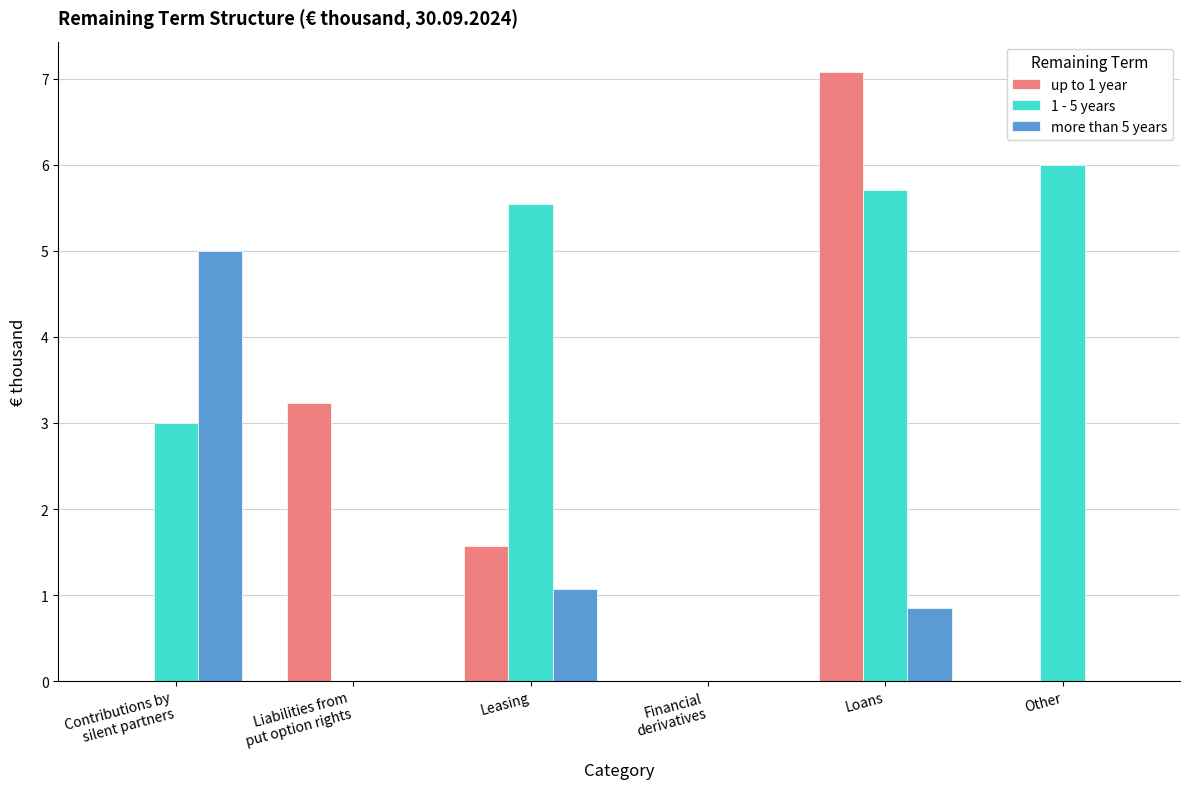

Reading left to right, transcribe all the data shown in this chart.

up to 1 year: Contributions by
silent partners=0.0	Liabilities from
put option rights=3.2	Leasing=1.6	Financial
derivatives=0.0	Loans=7.1	Other=0.0
1 - 5 years: Contributions by
silent partners=3.0	Liabilities from
put option rights=0.0	Leasing=5.5	Financial
derivatives=0.0	Loans=5.7	Other=6.0
more than 5 years: Contributions by
silent partners=5.0	Liabilities from
put option rights=0.0	Leasing=1.1	Financial
derivatives=0.0	Loans=0.8	Other=0.0